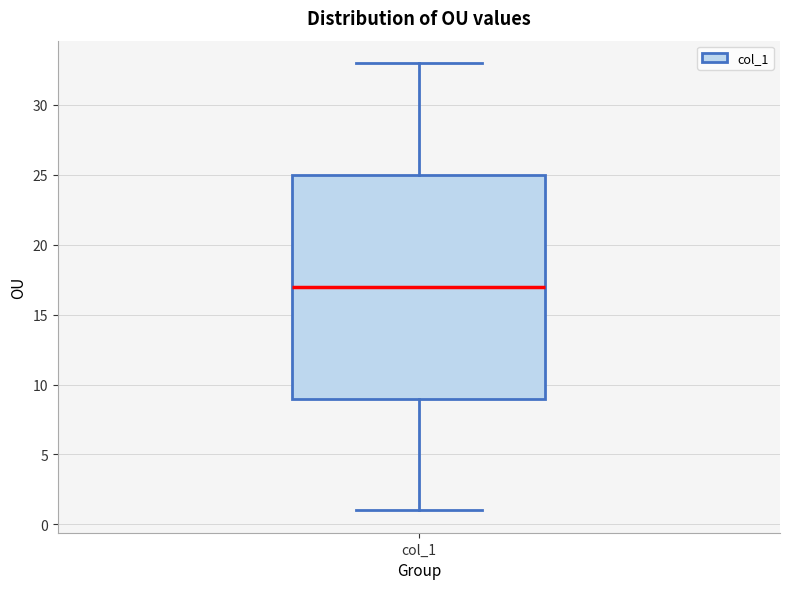

Where does the median line of the box for col_1 sit on the y-axis? The values are not printed on the chart, so give them approximately, as read against the axis.

17